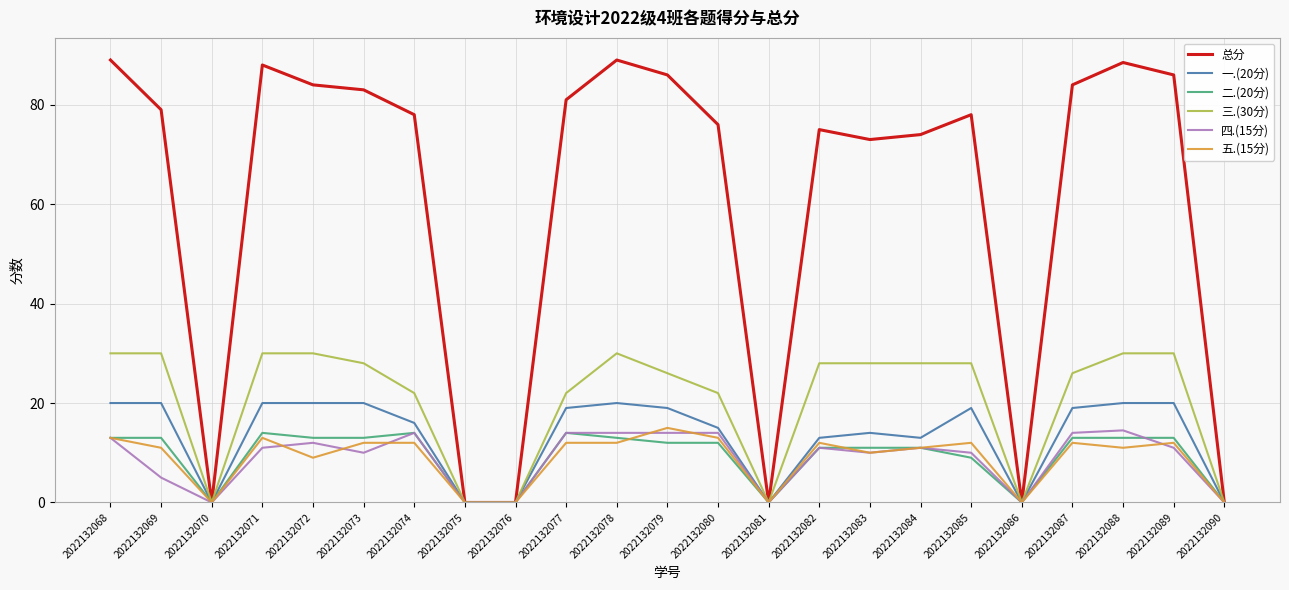

Count the number of data series in this chart.

6